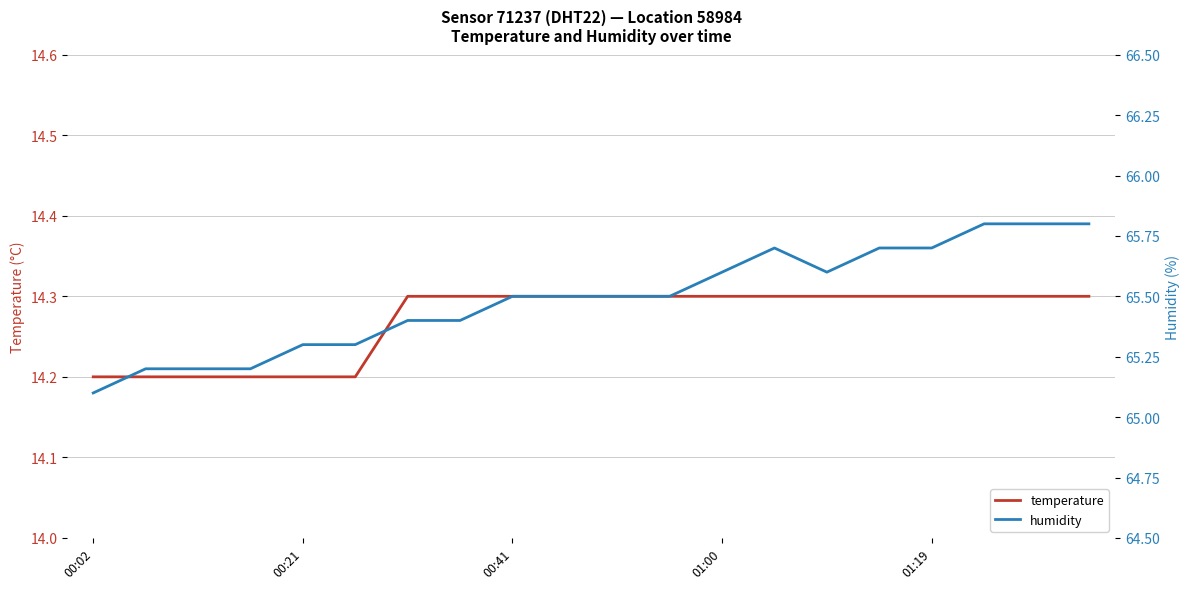

How many temperature values are between 14 and 15?

20